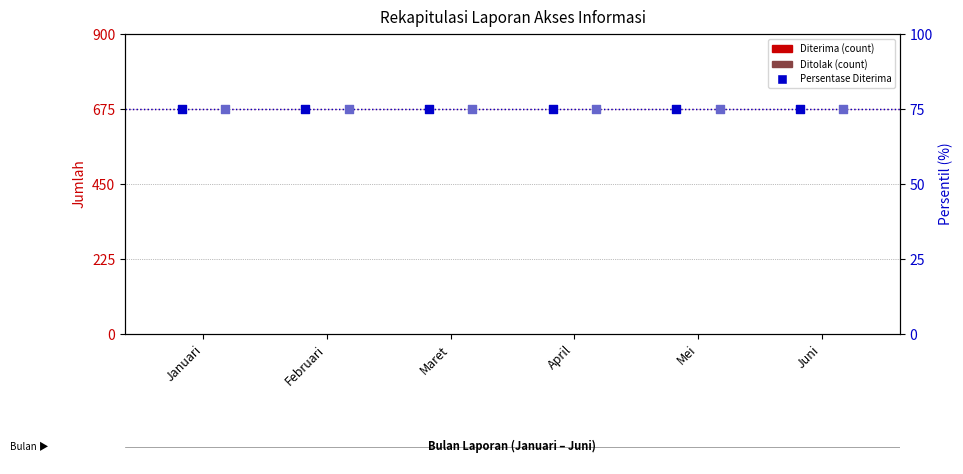

Which series has the largest Y range (max minus min)?

Diterima